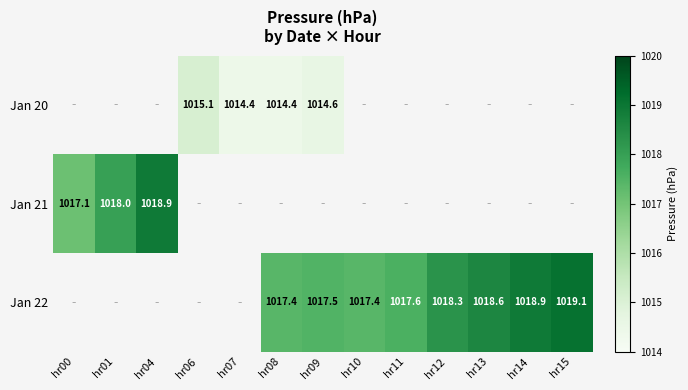

Is it true that Jan 20 equals 1577.0 at hr06?

False